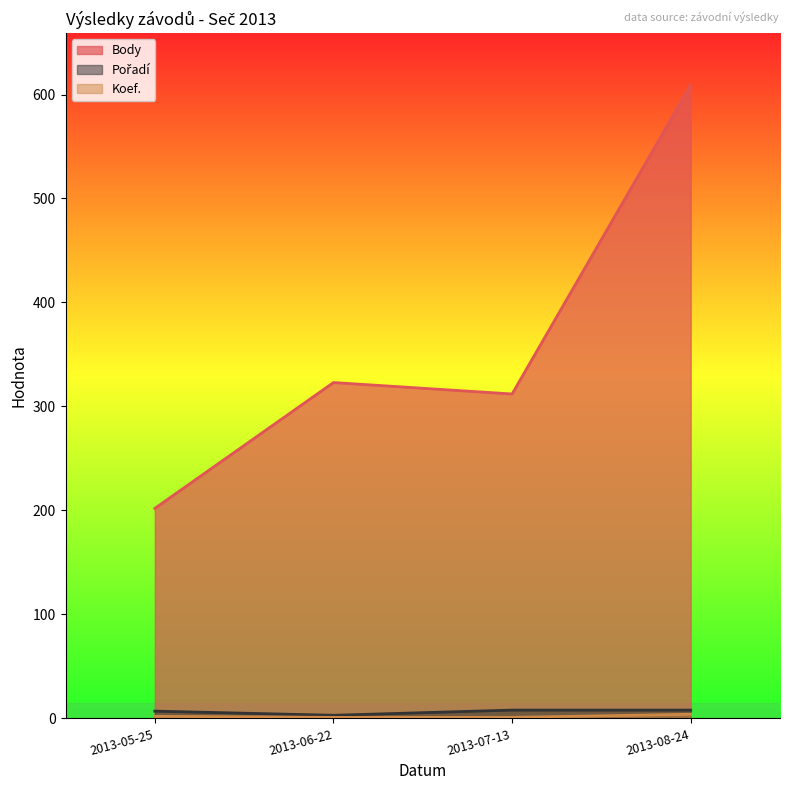

Which category has the highest value across all series?

2013-08-24